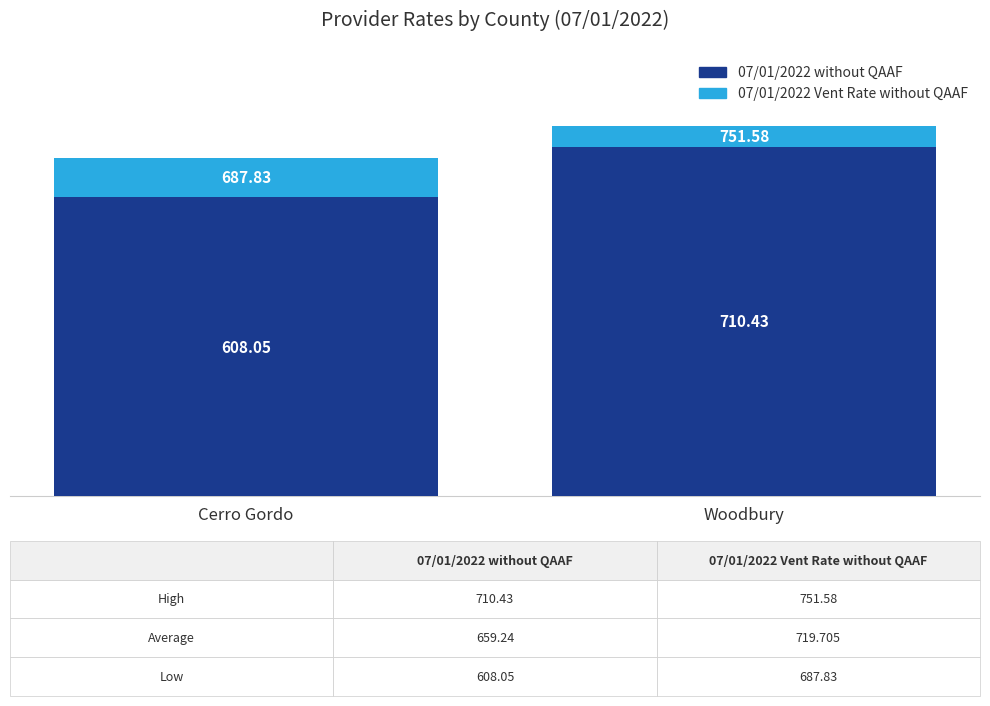

Which category has the highest value in the 07/01/2022 without QAAF series?

Woodbury